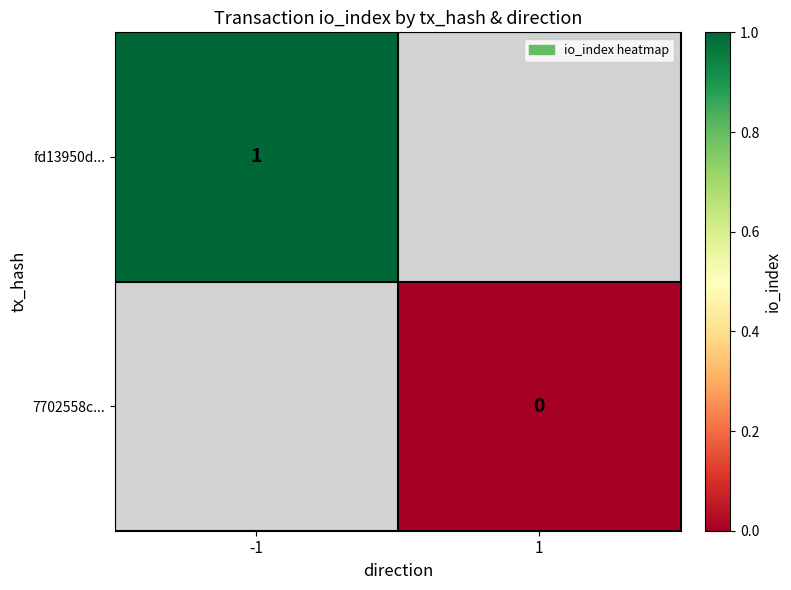

Is the value of fd13950d... at -1 greater than the value of 7702558c... at 1?

Yes